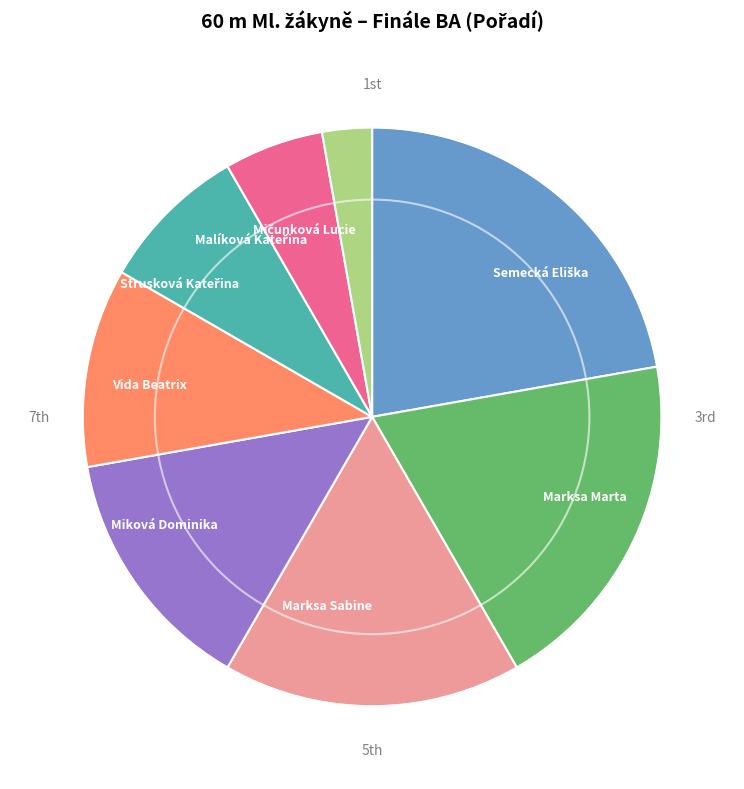

What is the ratio of the value at Miková Dominika to the value at Marksa Marta?

0.7